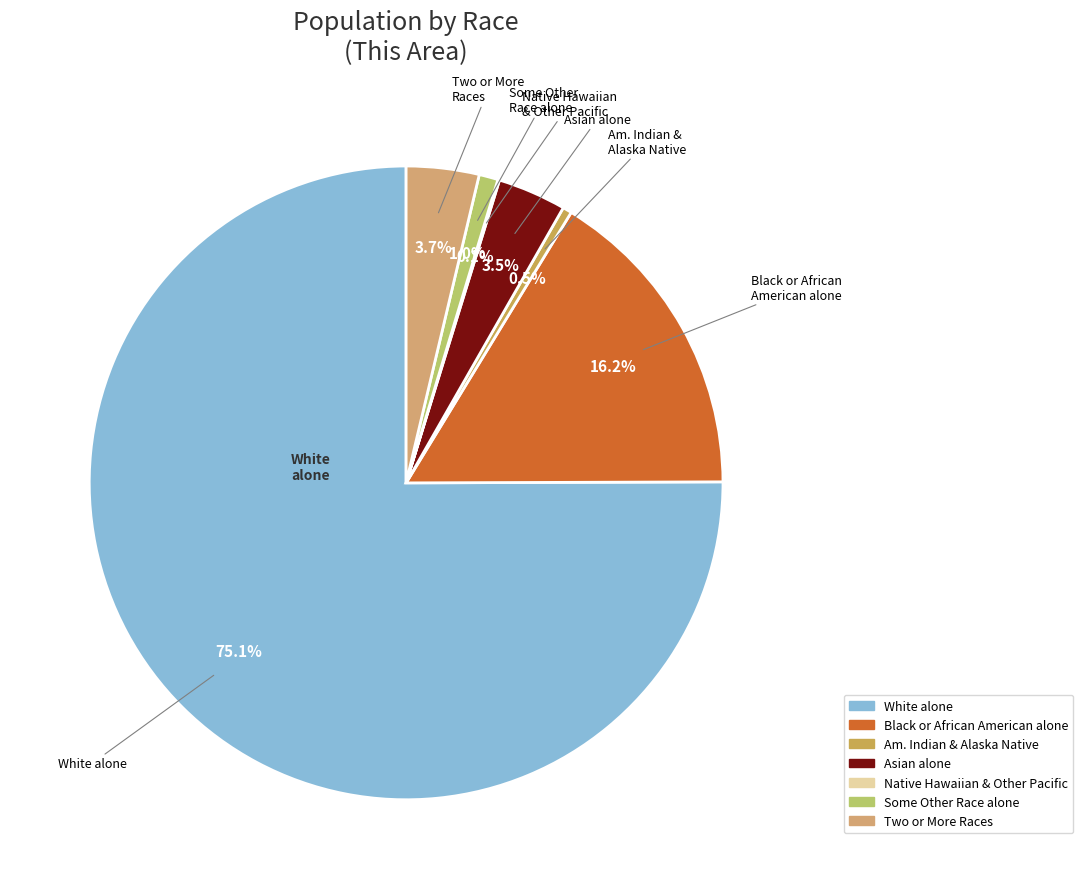

To the nearest percent, what is the average slice percentage?

14%